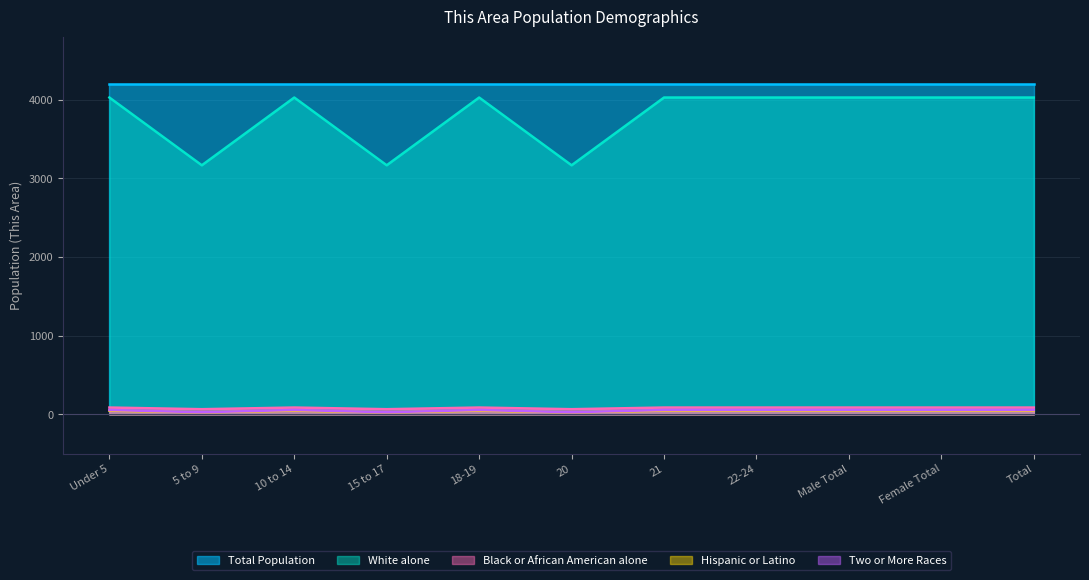

True or false: Black or African American alone has more than 2 interior local peaks.

False